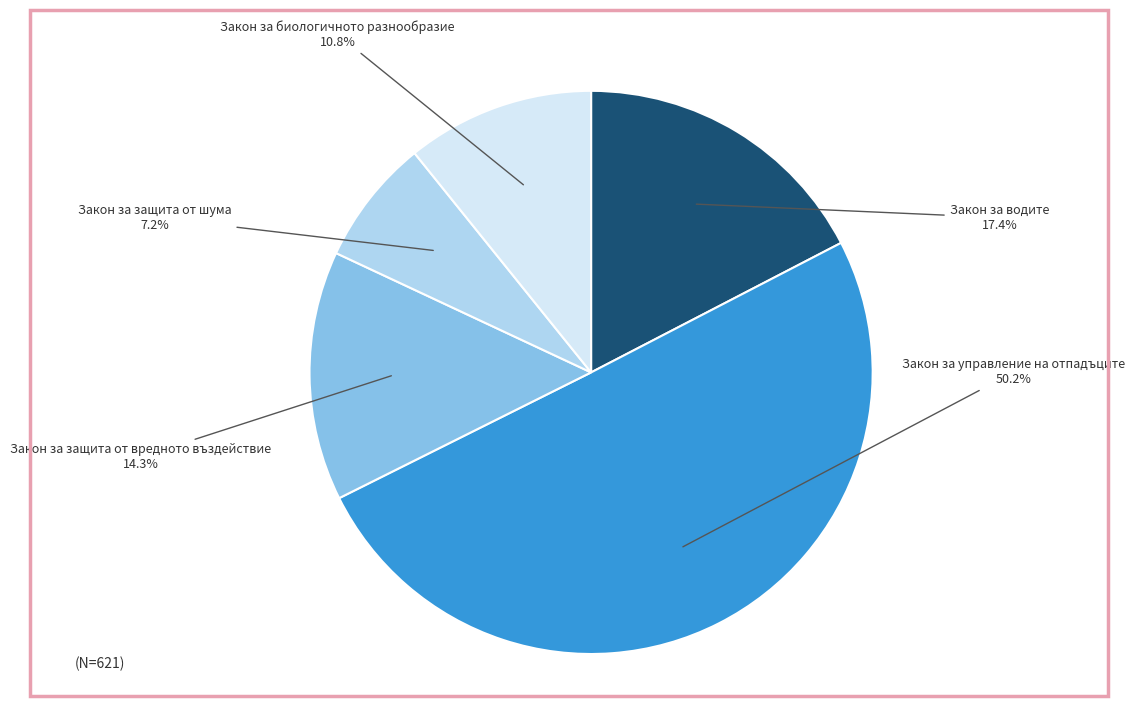

How many slices are in this pie chart?

5